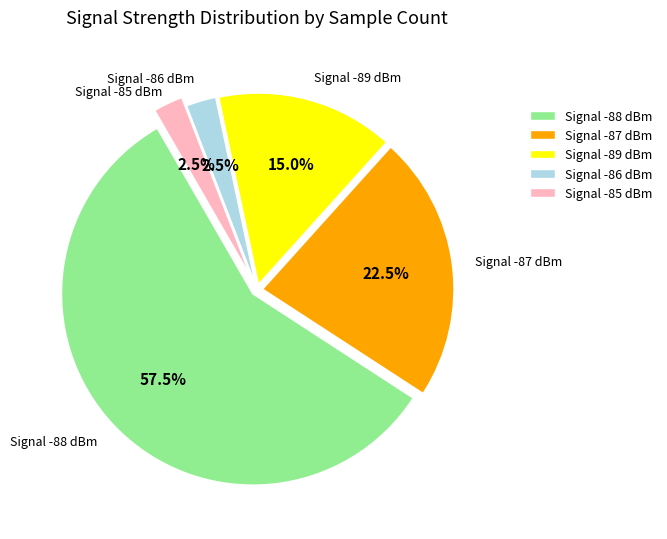

What is the total percentage of Signal -86 dBm and Signal -89 dBm?

17.5%